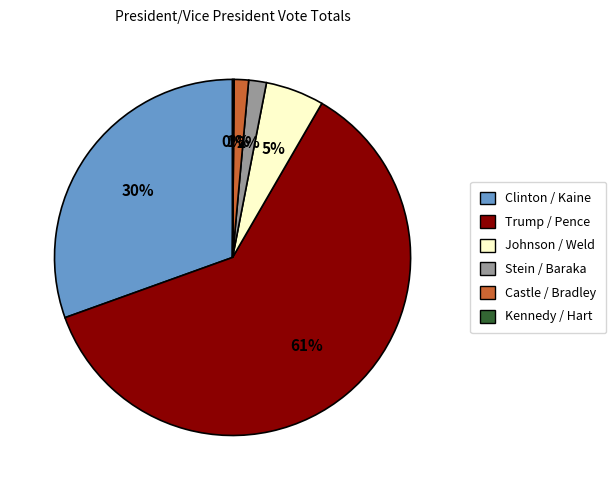

True or false: Johnson / Weld accounts for 5% of the total.

True